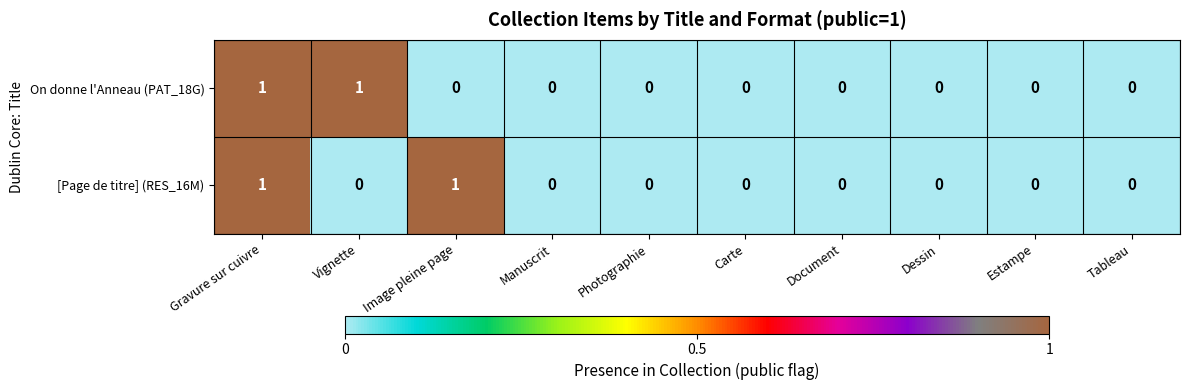

True or false: [Page de titre] (RES_16M) has a value of 1 at Gravure sur cuivre.

True